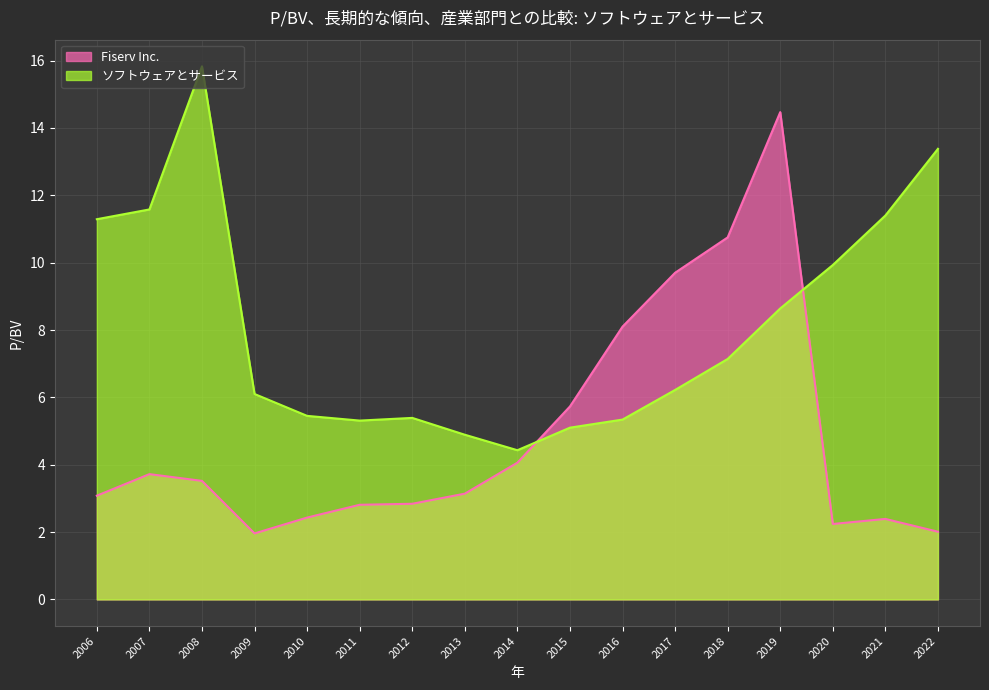

What is the highest value of the Fiserv Inc. series?

14.5